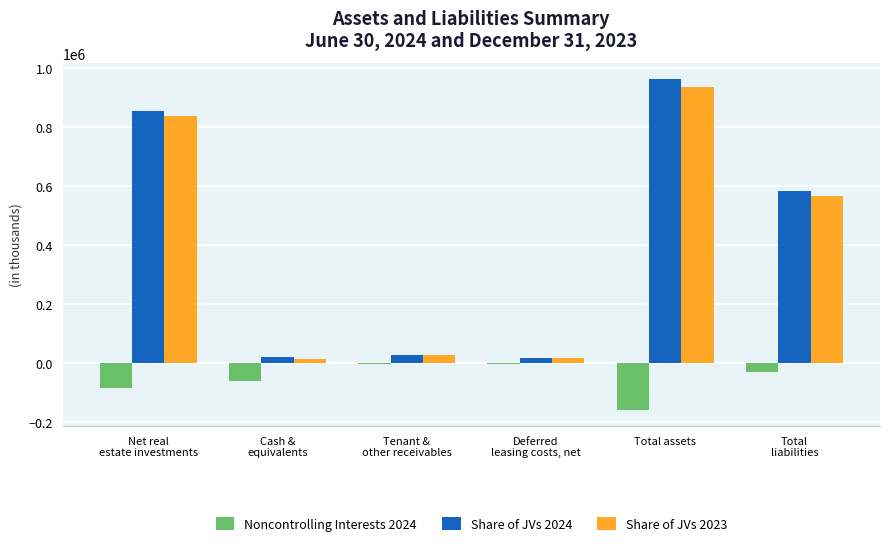

What is the sum of the Share of JVs 2023 values at Tenant &
other receivables and Net real
estate investments?

863813